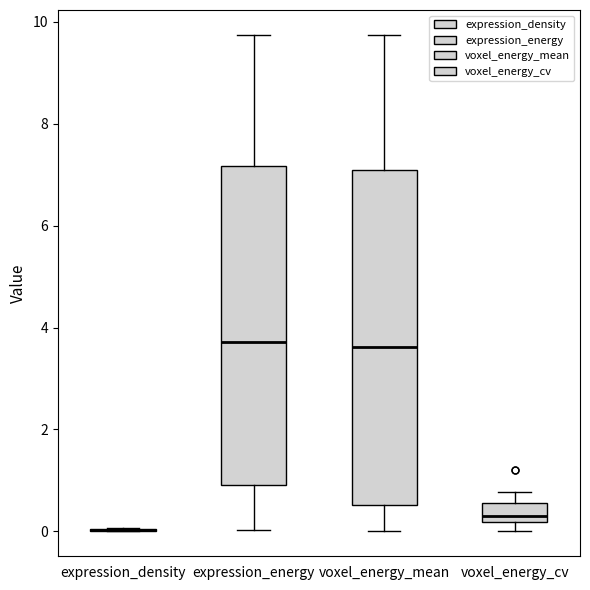

Comparing the boxes themselves (not the whiskers), which one is the tallest?

voxel_energy_mean